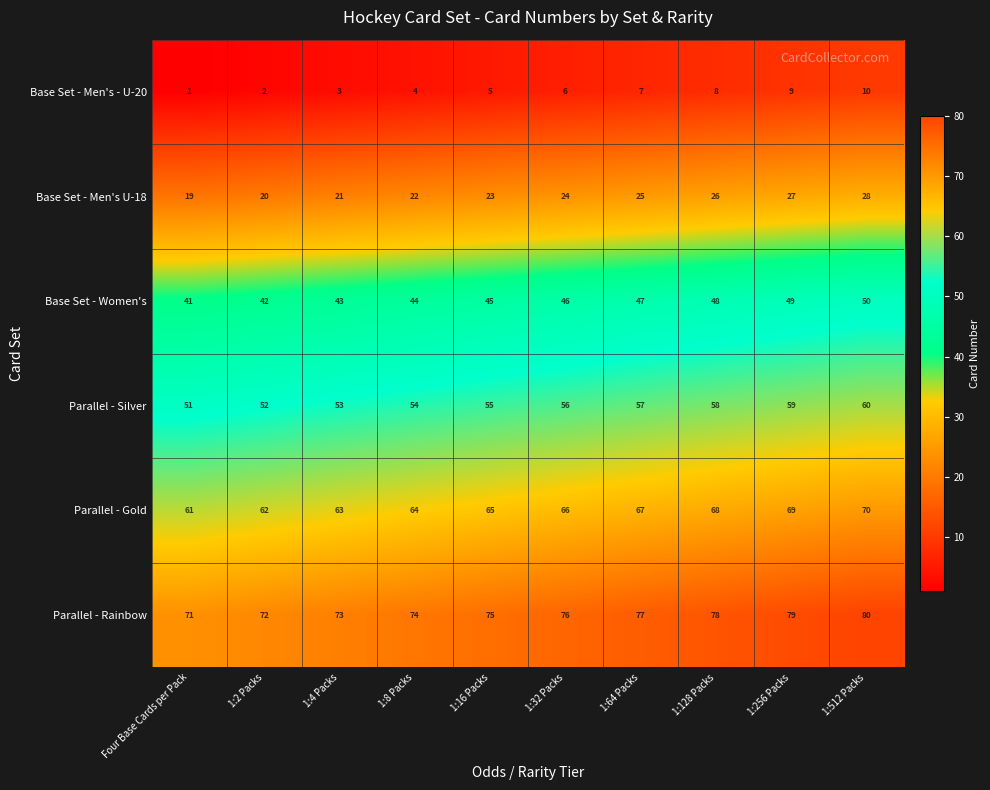

What is the smallest value displayed?

1